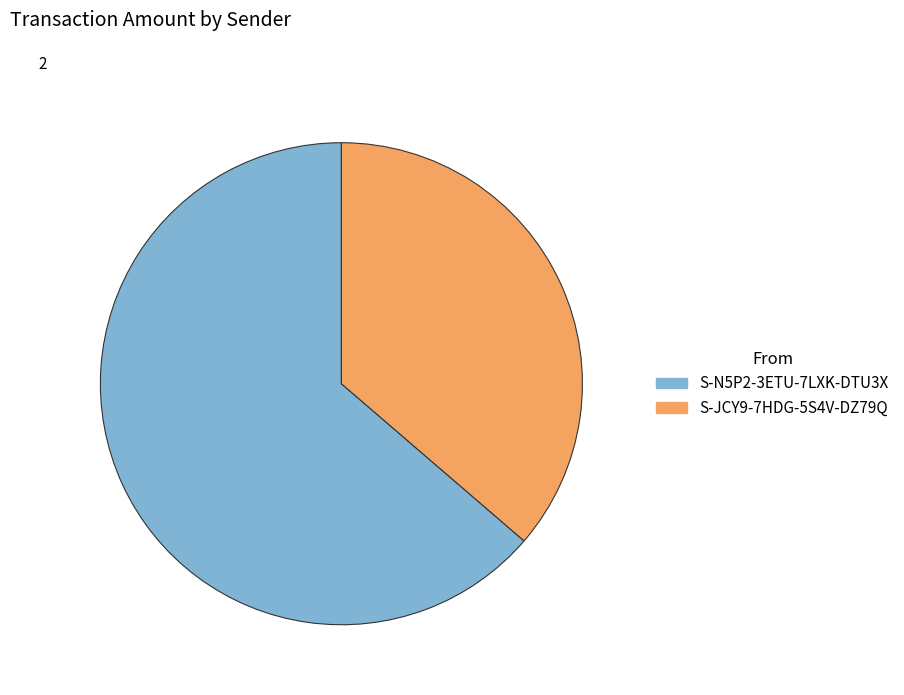

Which has a higher value, S-JCY9-7HDG-5S4V-DZ79Q or S-N5P2-3ETU-7LXK-DTU3X?

S-N5P2-3ETU-7LXK-DTU3X